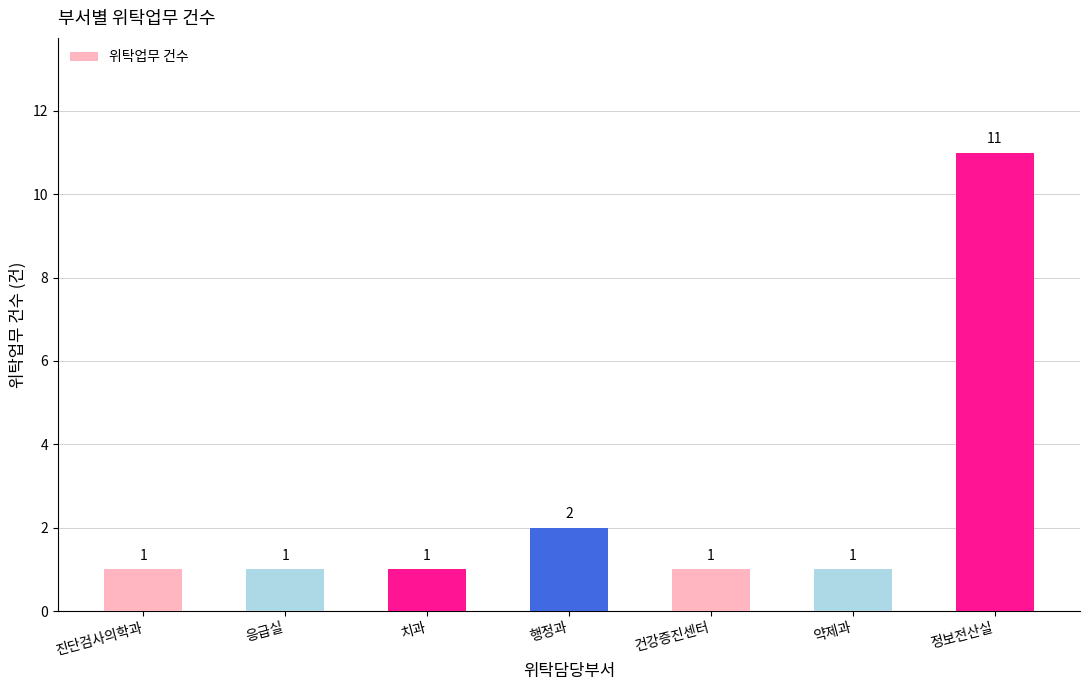

What is the approximate value at 건강증진센터?

1